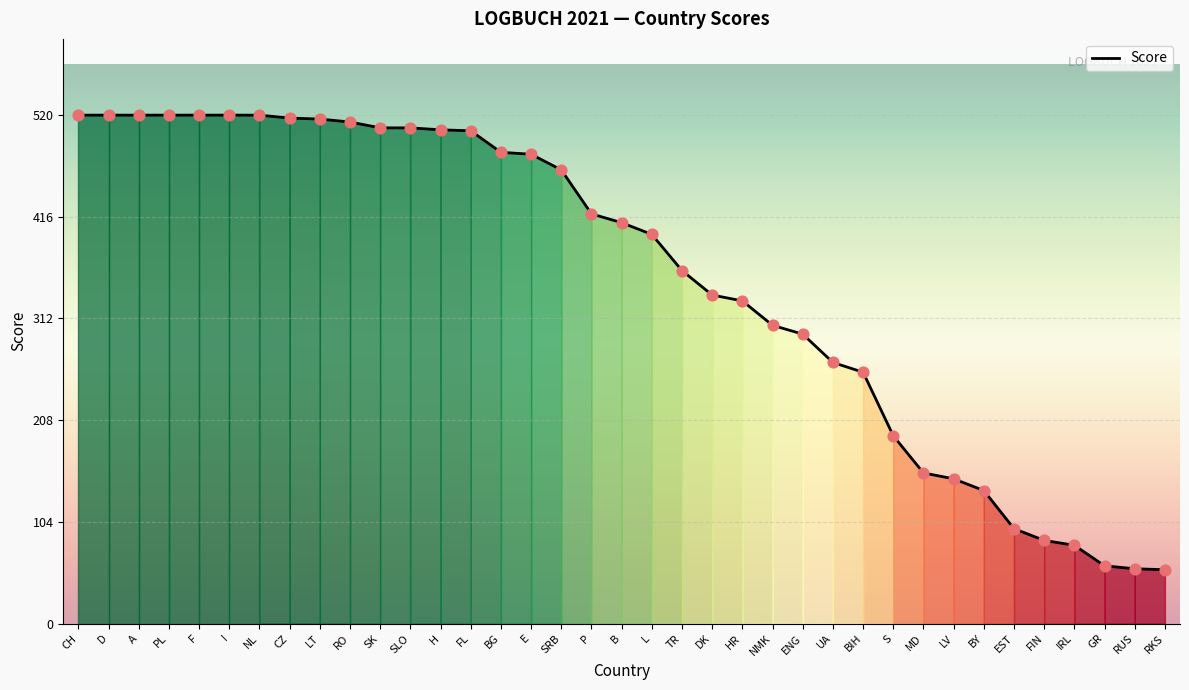

Between BIH and ENG, which is larger?

ENG